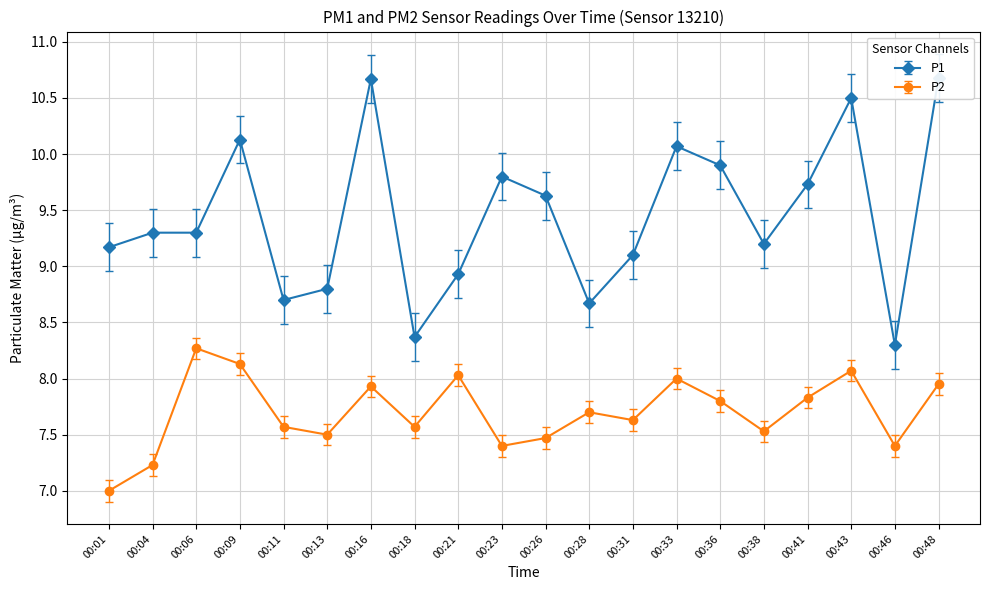

Read the P1 value at 00:33.

10.1